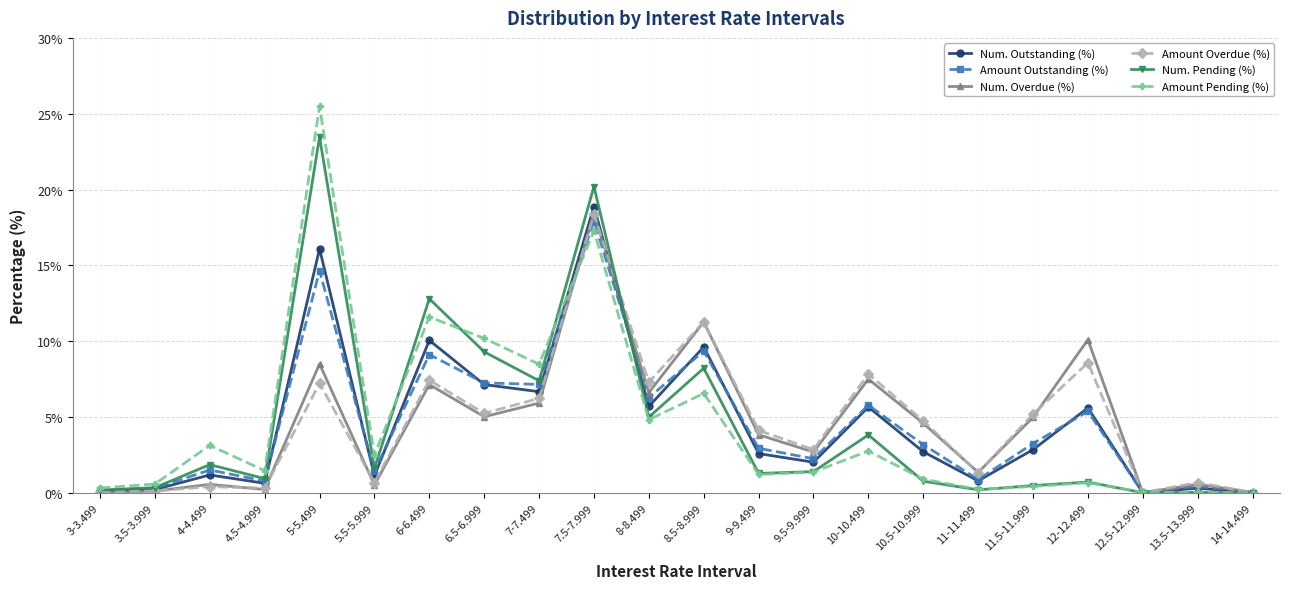

Count the number of data series in this chart.

6